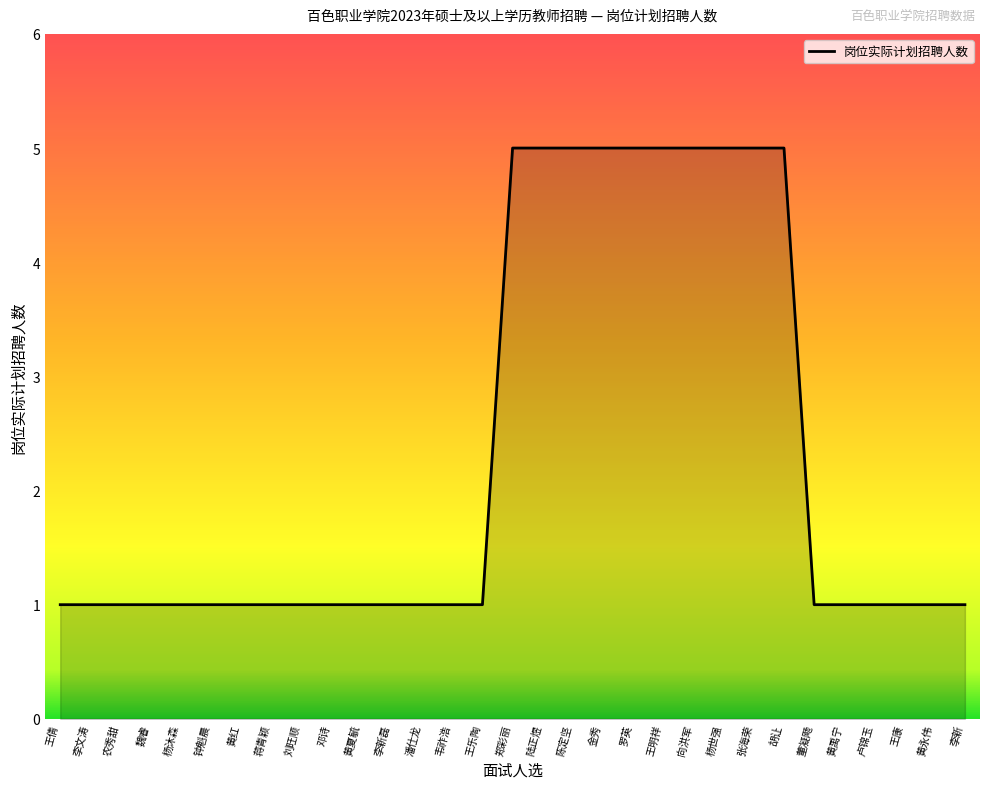

What is the smallest value displayed?

1